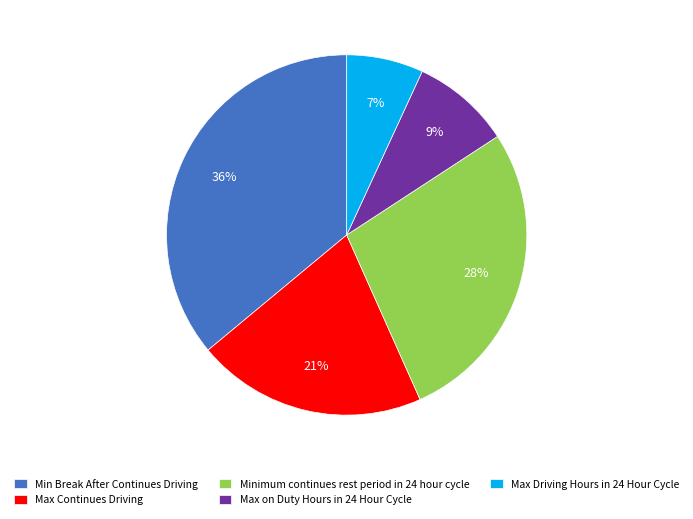

Which has a higher value, Max Continues Driving or Minimum continues rest period in 24 hour cycle?

Minimum continues rest period in 24 hour cycle